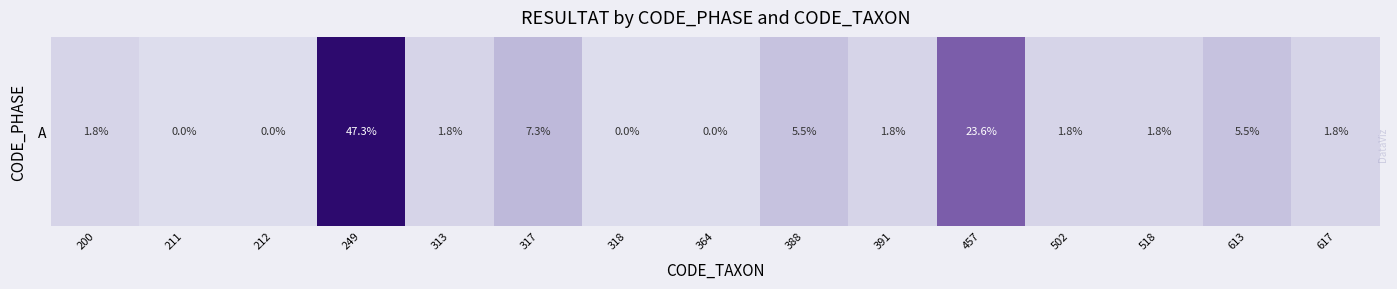

What is the change in value from 364 to 617?

+1